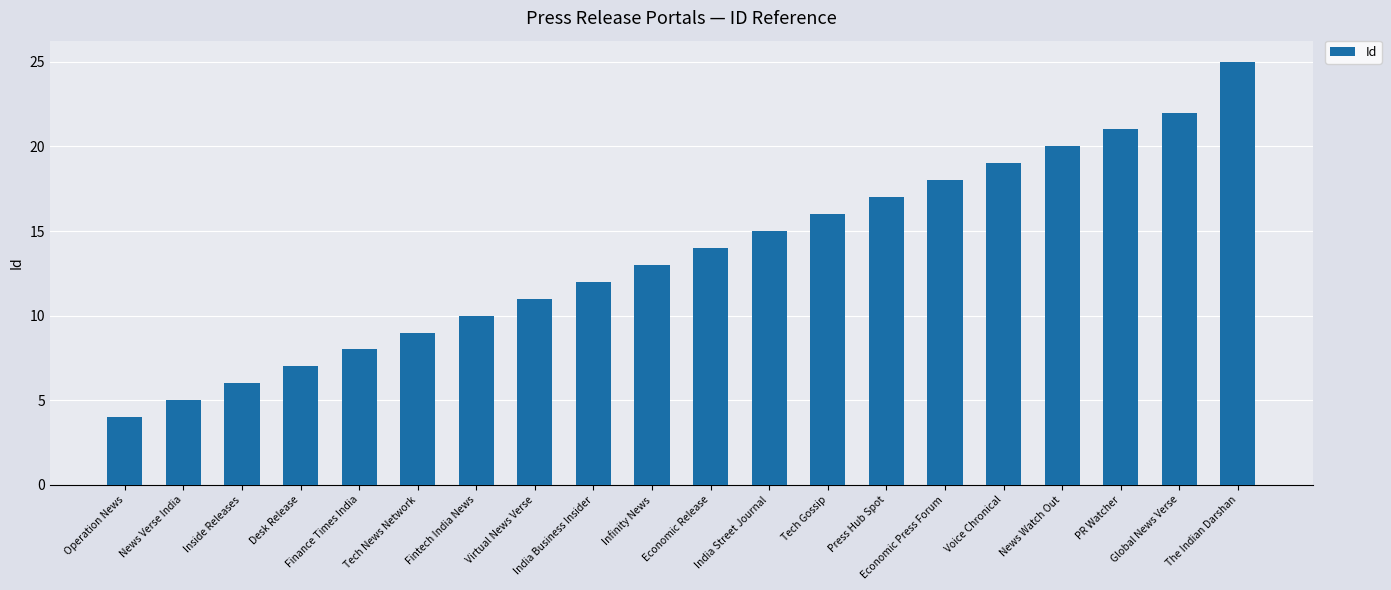

Reading left to right, transcribe all the data shown in this chart.

4	5	6	7	8	9	10	11	12	13	14	15	16	17	18	19	20	21	22	25